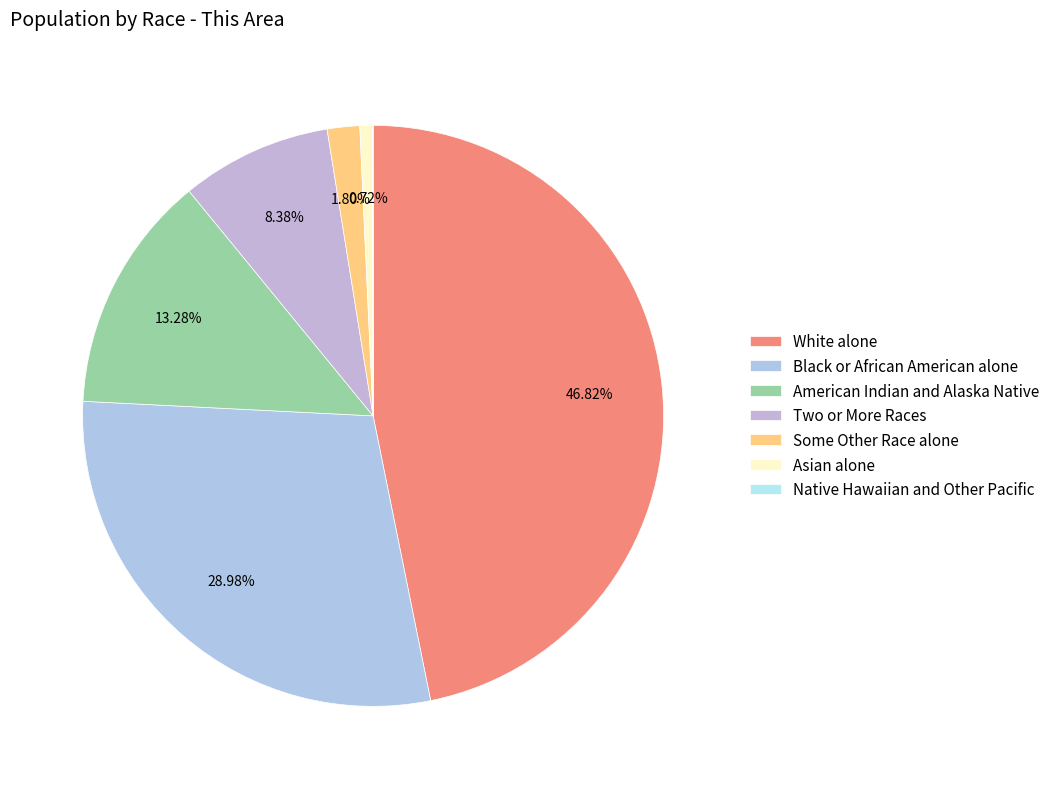

How many slices are in this pie chart?

7